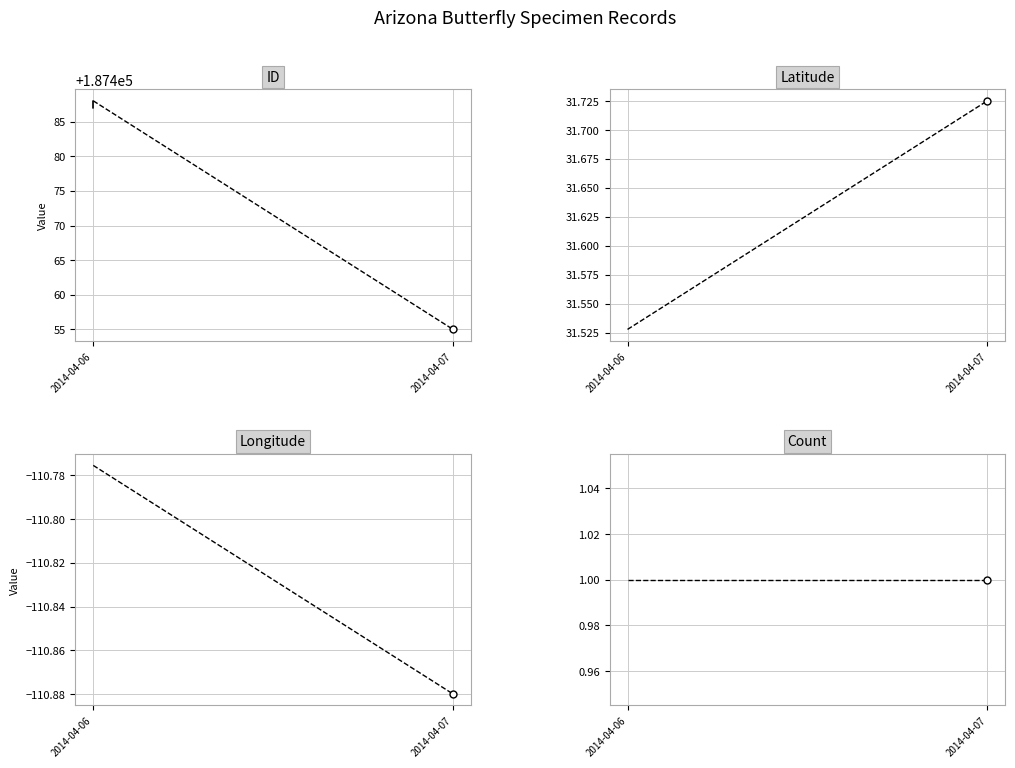

What is the approximate value of Latitude at 2014-04-06?

31.5